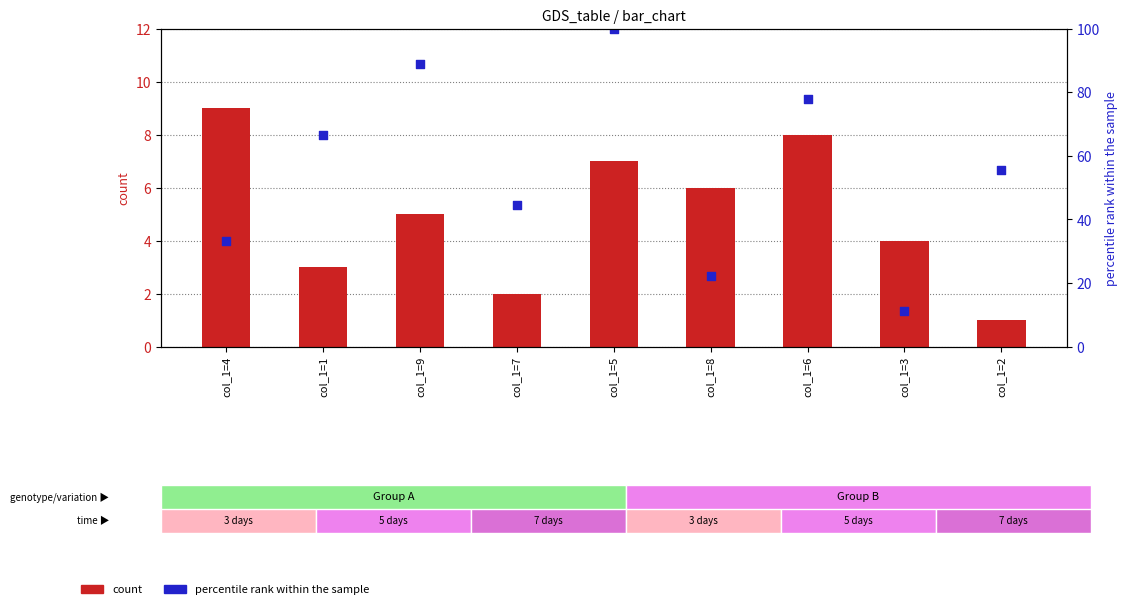

Is the value of percentile rank within the sample at col_1=3 greater than the value of count at col_1=1?

Yes